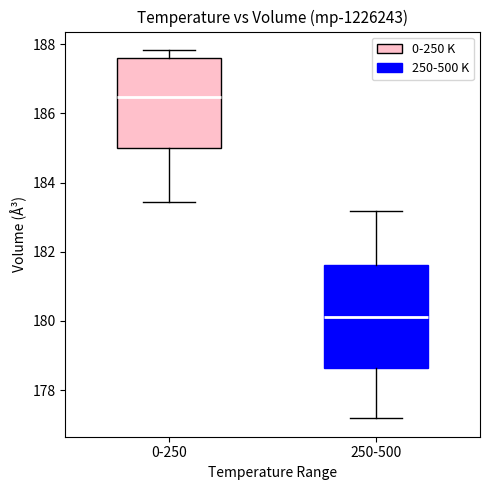

Where is the lower edge of the box for 0-250 on the y-axis? The values are not printed on the chart, so give them approximately, as read against the axis.

185.0